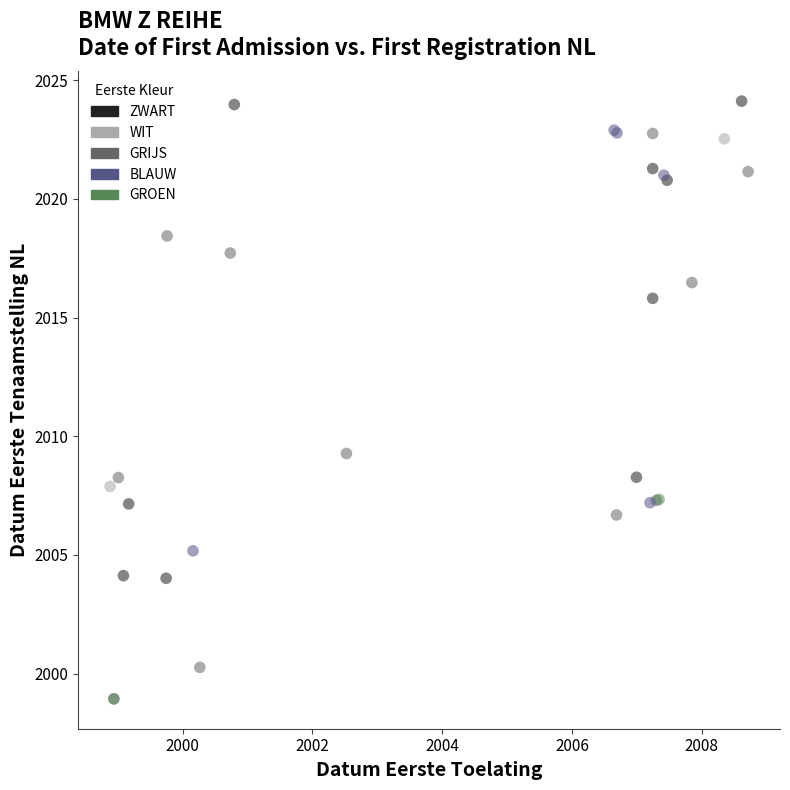

What Y value in the scatter plot is closest to 2011?

2009.3